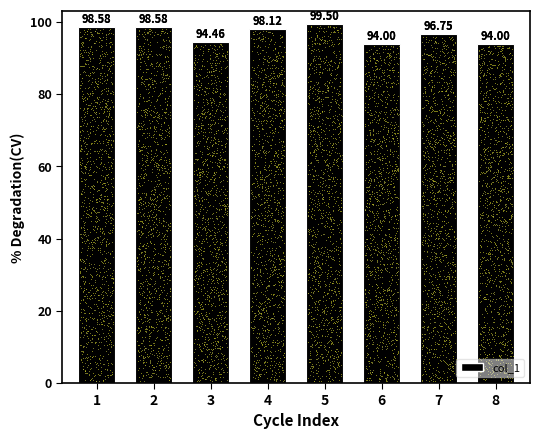

What is the change in value from 1 to 7?

-1.8